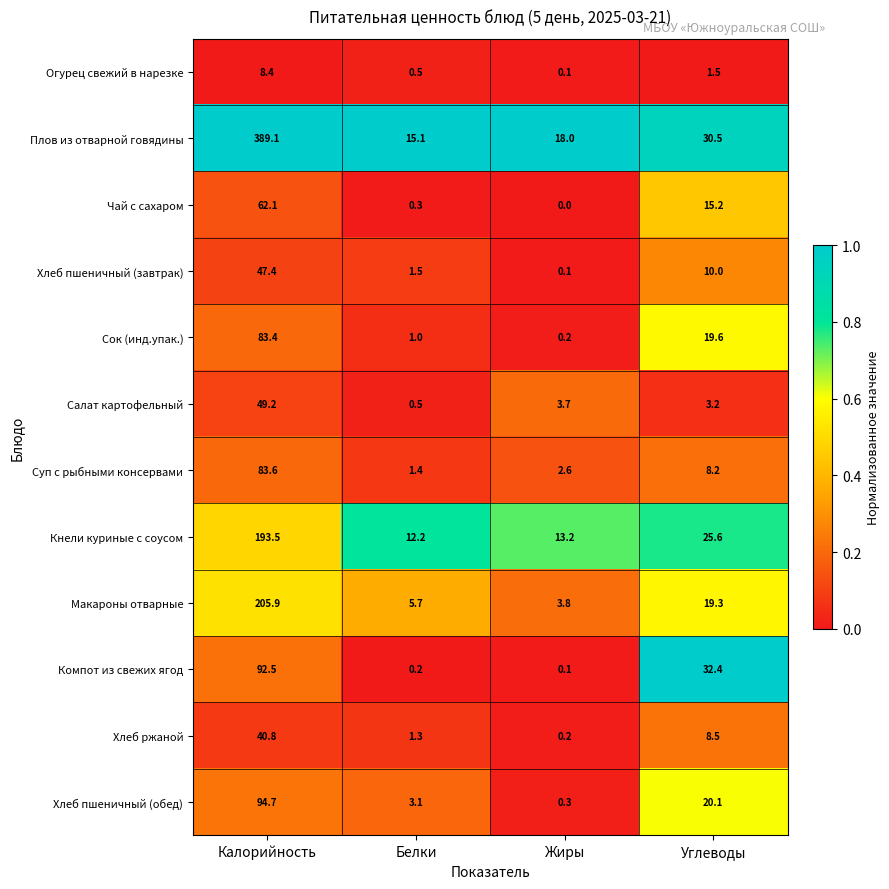

How many data points in Суп с рыбными консервами are less than 8?

2